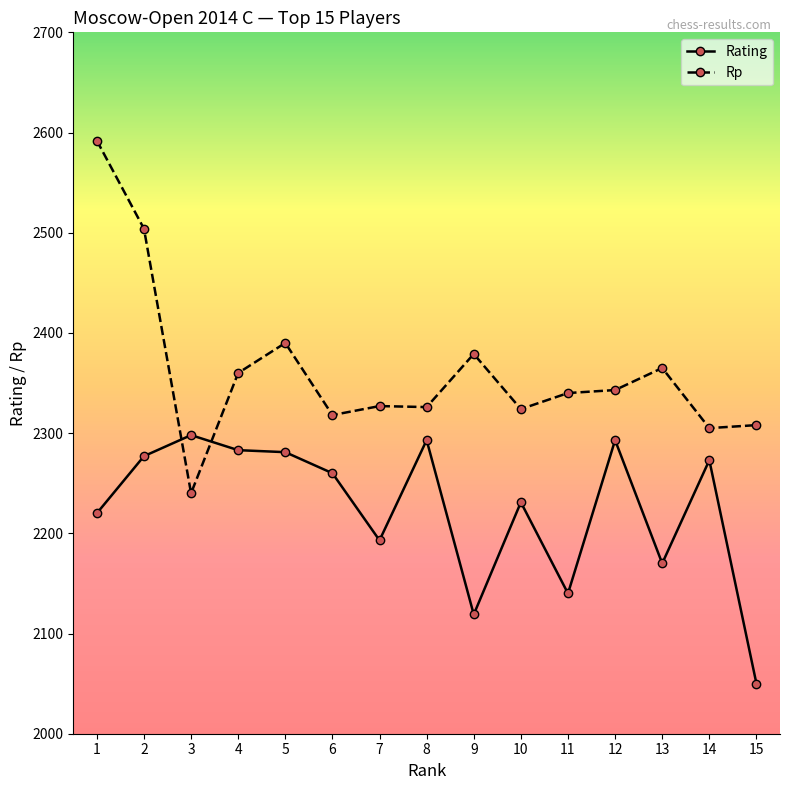

Where is Rating nearest to the value 2174?

13